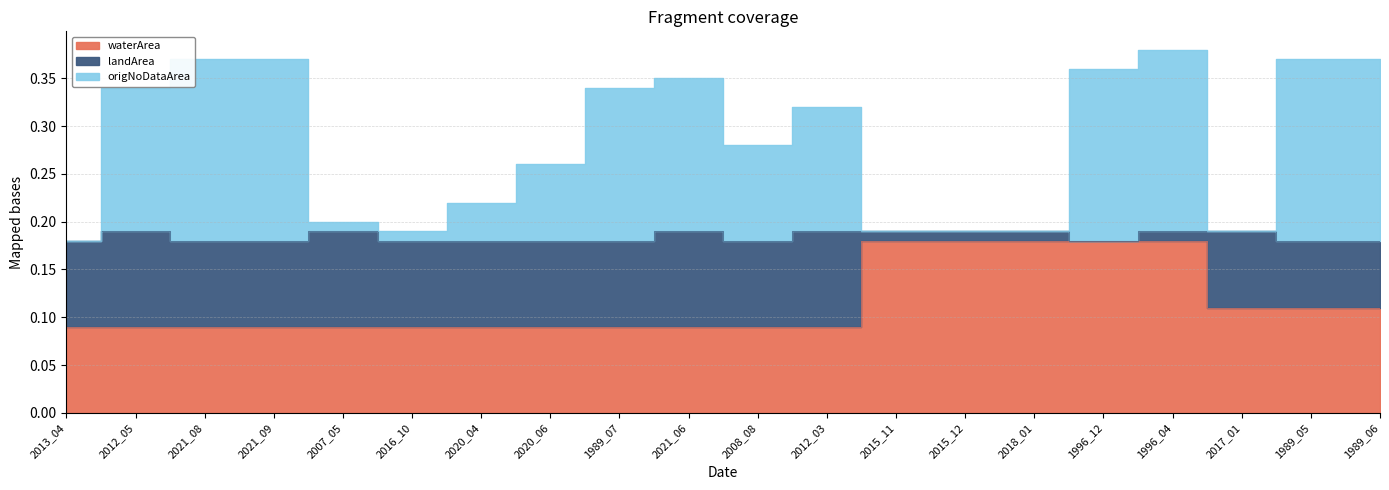

Is it true that origNoDataArea equals 0.6 at 2021_09?

False